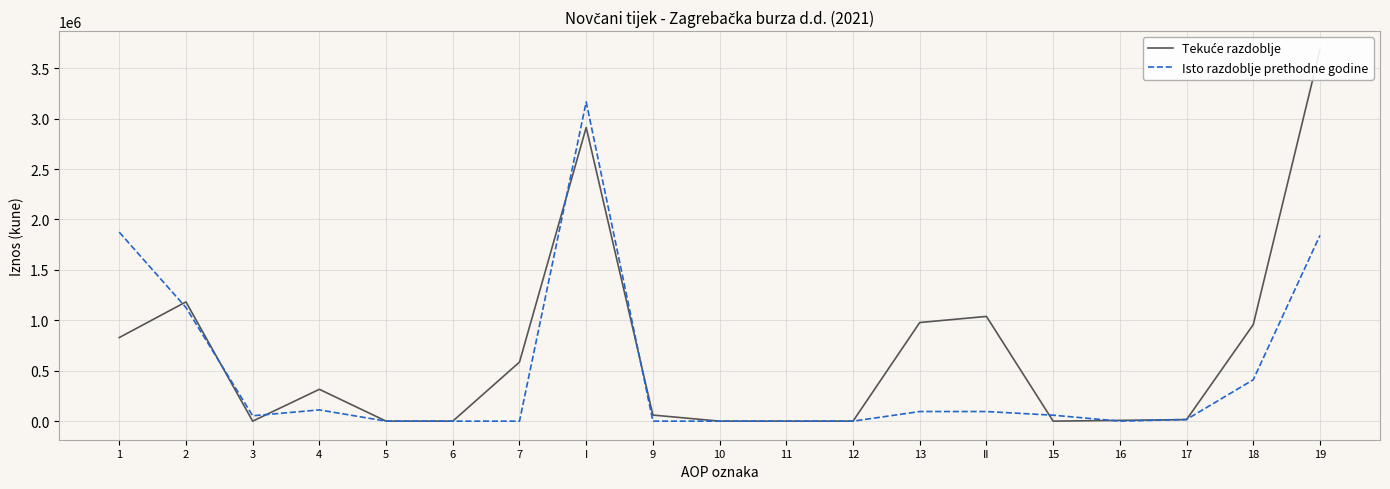

Reading left to right, transcribe all the data shown in this chart.

Tekuće razdoblje: 828982	1182749	0	315757	0	0	585764	2913252	60426	0	0	0	978306	1038732	0	7598	15120	957313	3684057
Isto razdoblje prethodne godine: 1874402	1126853	53238	111642	0	0	0	3166135	0	0	0	0	95300	95300	58946	0	17002	410642	1842455